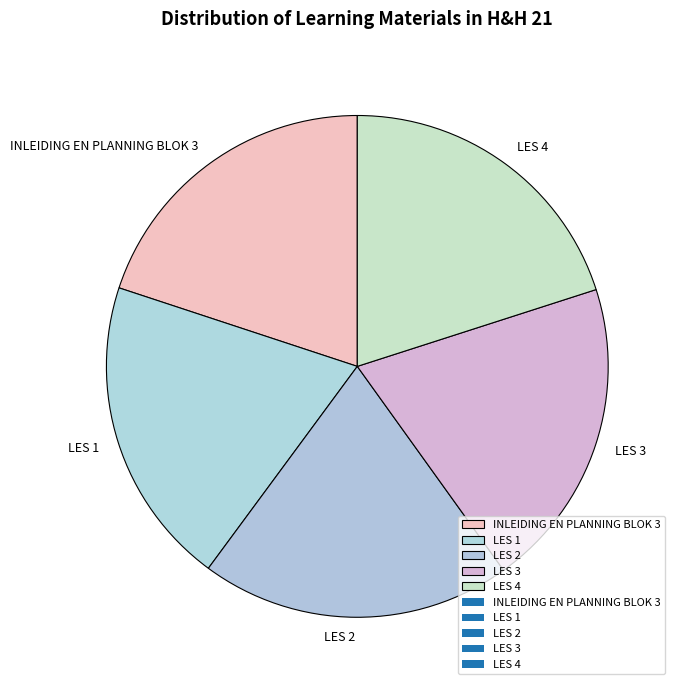

Does LES 4 represent more than half of the total?

No